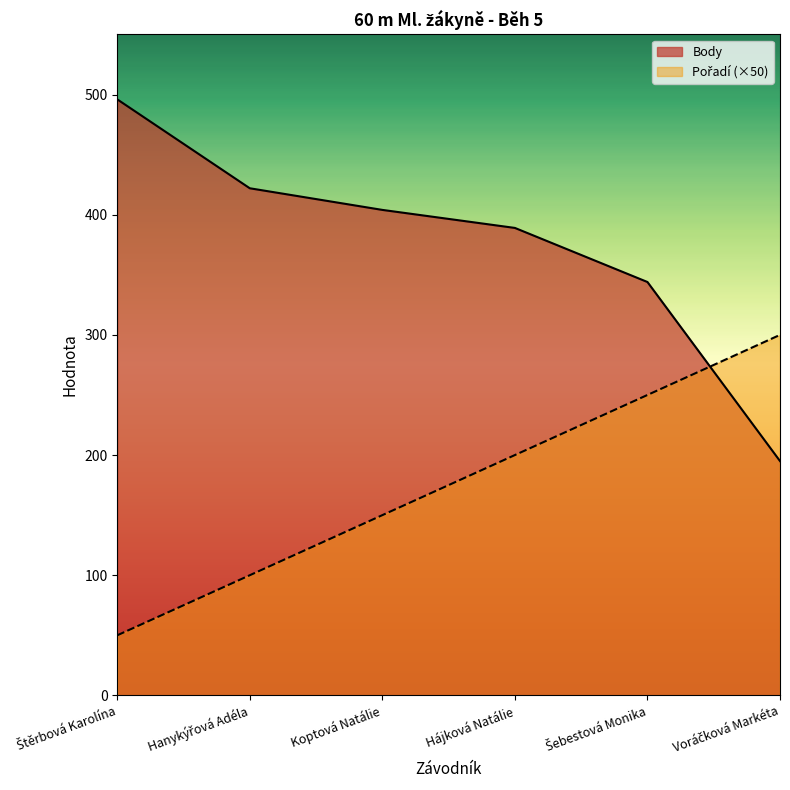

What is the sum of all Body values?

2250